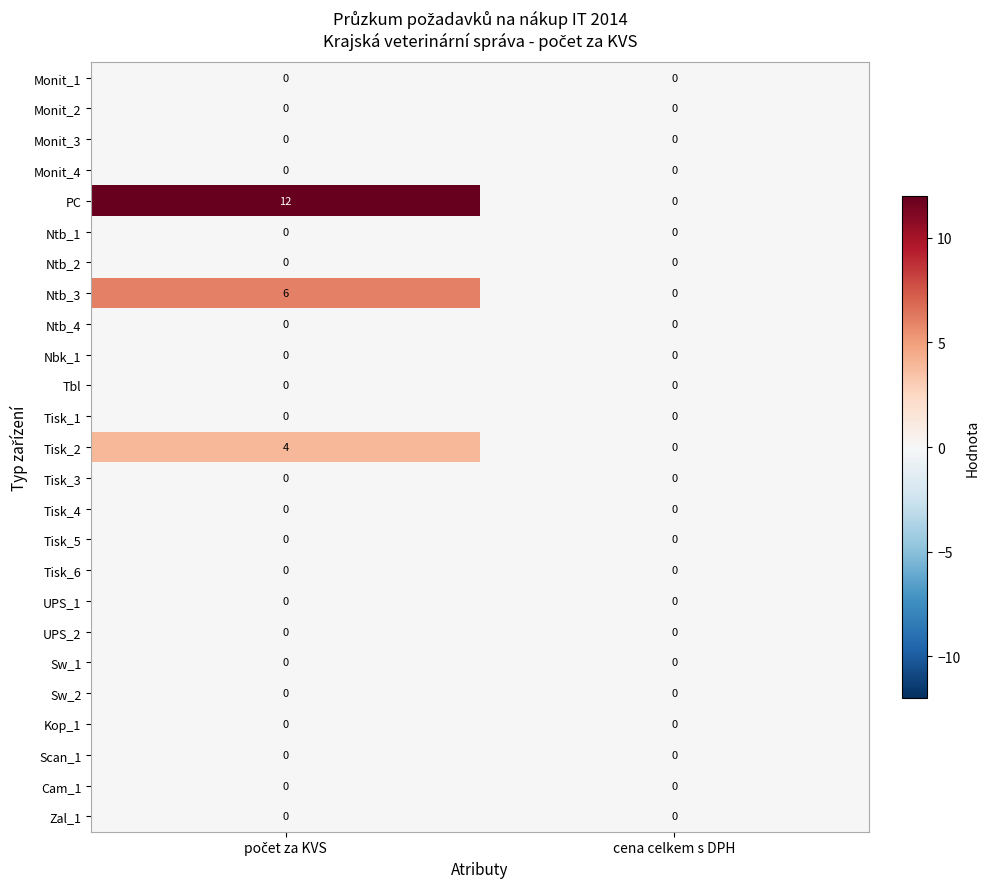

Is it true that Ntb_1 equals 0 at cena celkem s DPH?

True